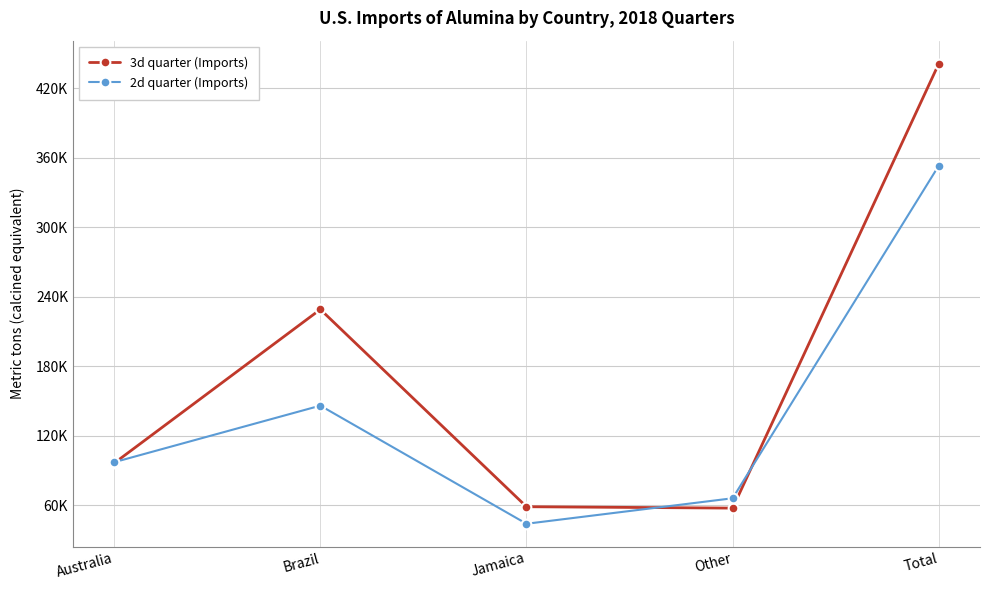

What are all the series names shown in the legend?

3d quarter (Imports), 2d quarter (Imports)